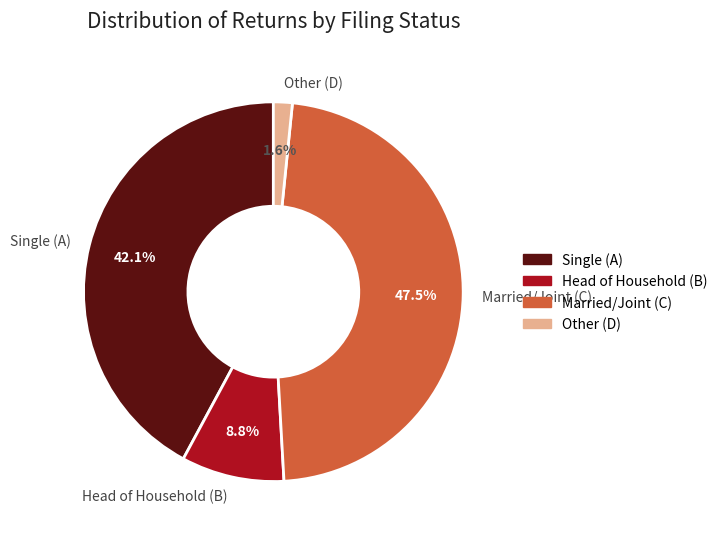

Does any single category account for the majority?

No